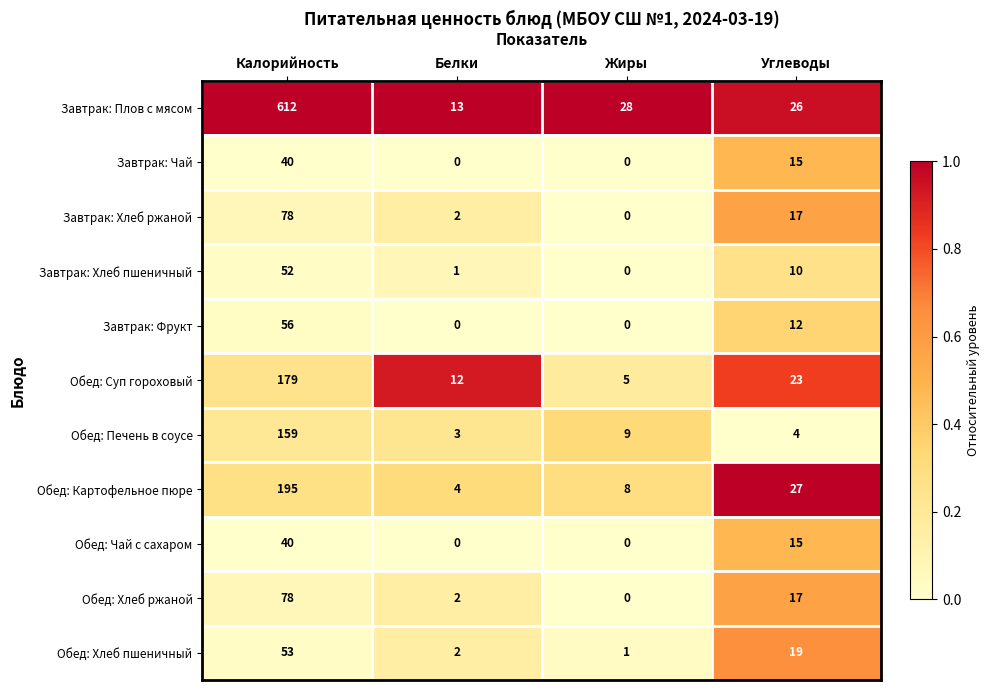

At which label is Обед: Хлеб пшеничный closest to 27?

Углеводы